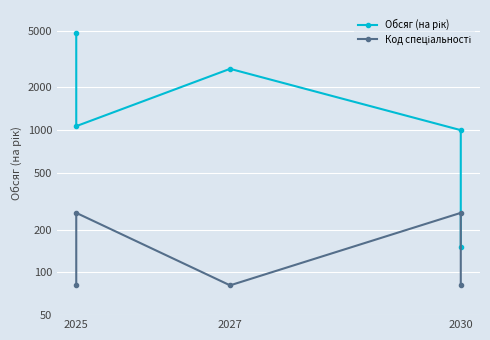

Between 2025 and 2027, which series saw the biggest shift?

Обсяг (на рік)